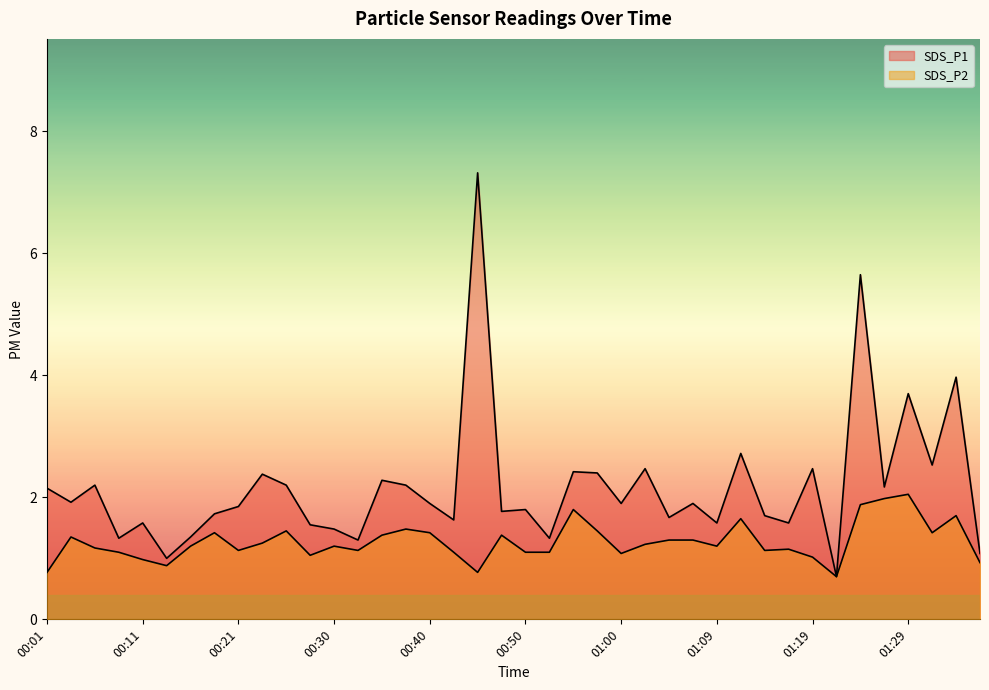

True or false: SDS_P2 and SDS_P1 intersect in this chart.

False